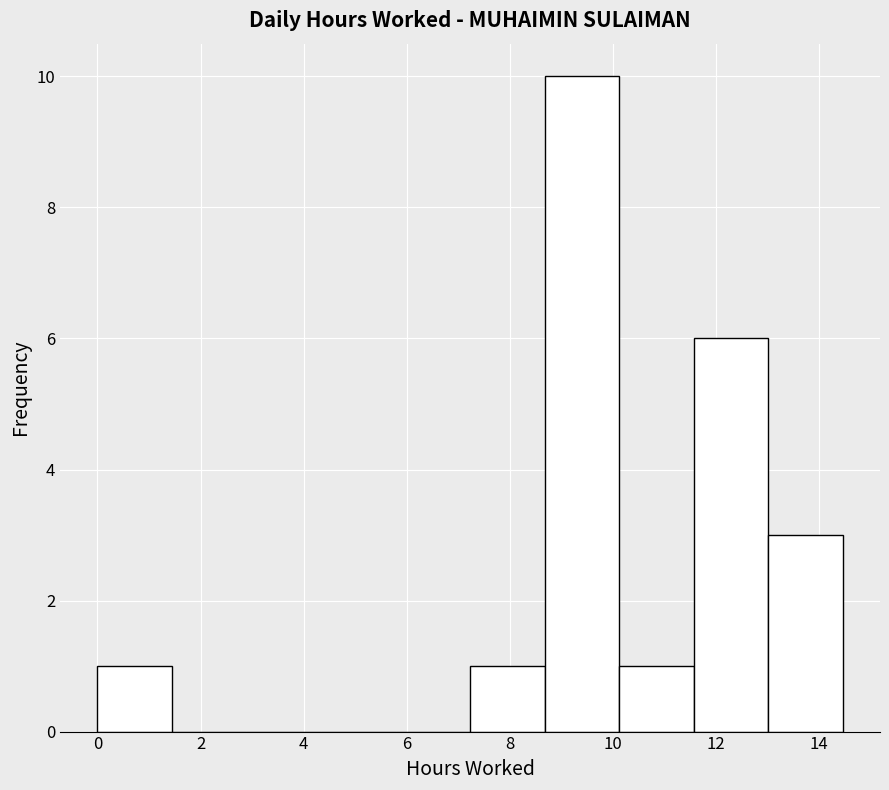

What is the height of the bar covering 11.6 to 13.0 on the x-axis? Neither the bar edges nor the heights are printed on the chart, so give them approximately, as read against the axes.

6